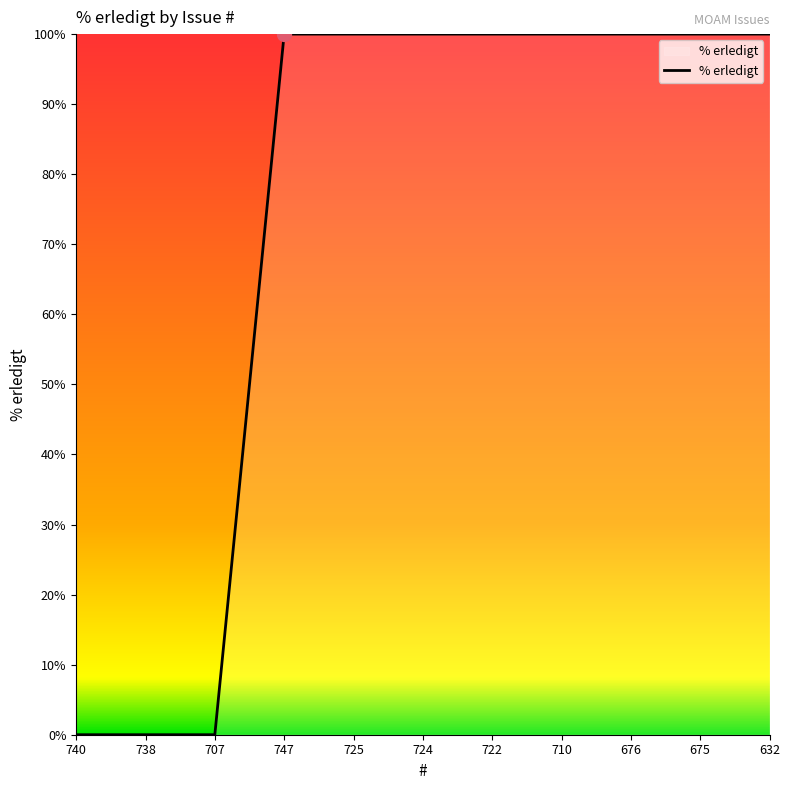

The chart shows a value of 100 at 676. True or false?

True